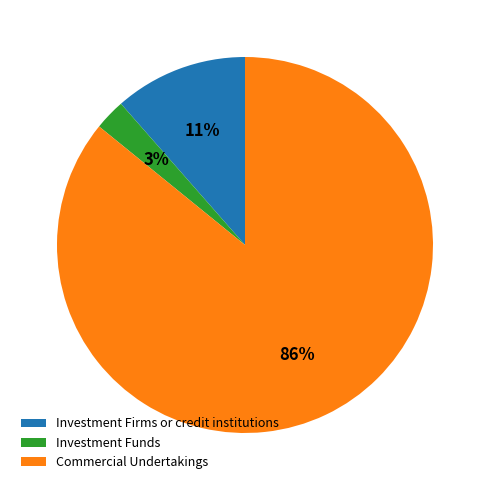

How many segments does this pie chart have?

3